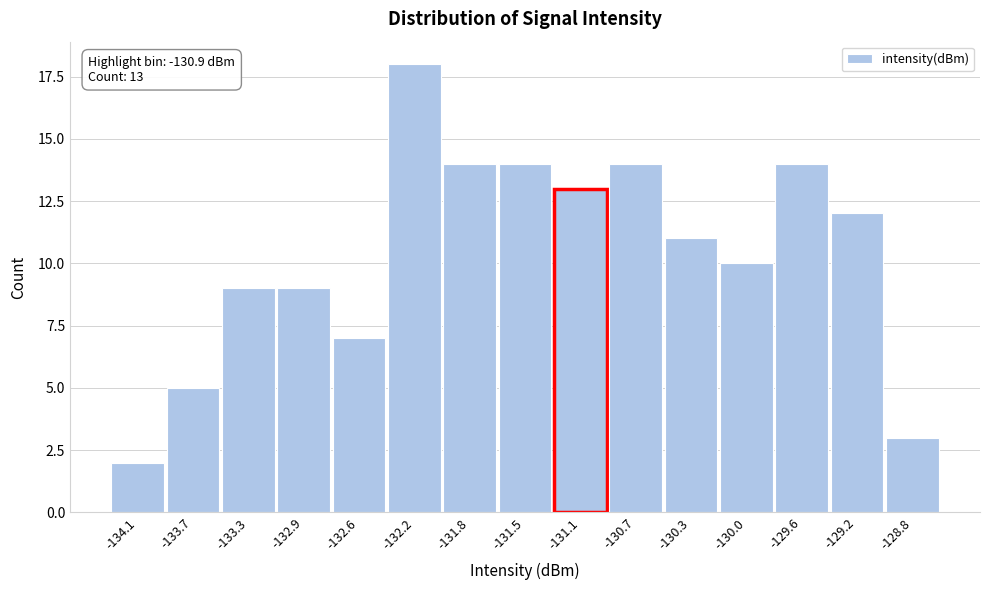

Reading left to right, list all the values displayed in this chart.

2	5	9	9	7	18	14	14	13	14	11	10	14	12	3